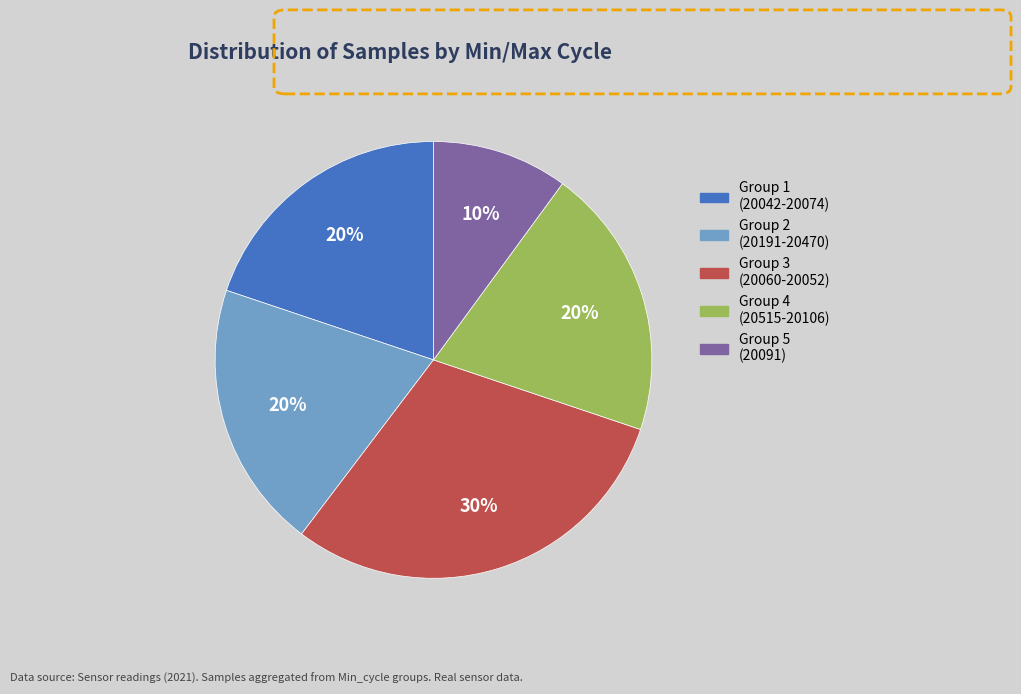

Does any single category account for the majority?

No